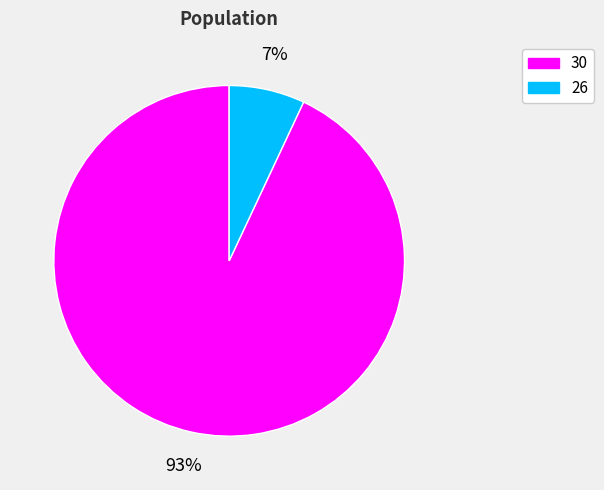

Is it true that 30 is 93% of the pie?

True